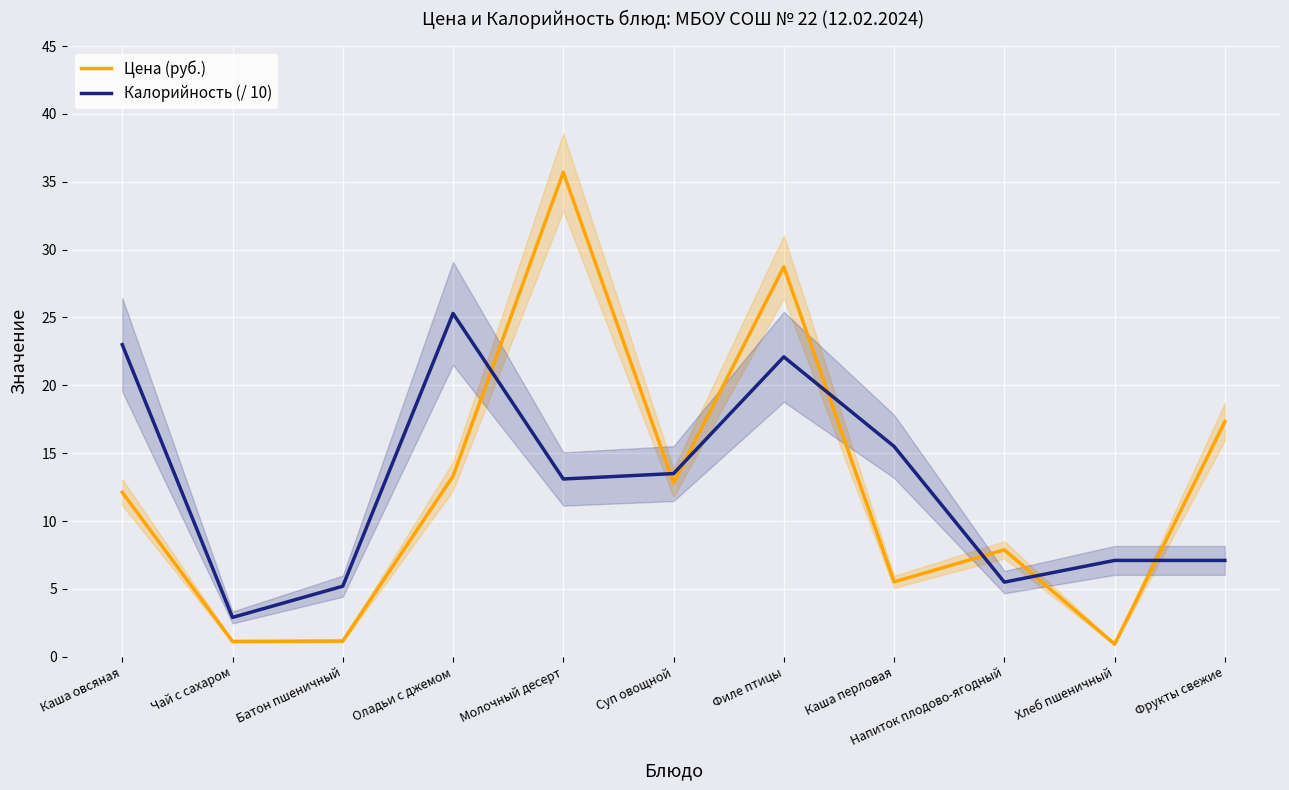

Count the number of data series in this chart.

2